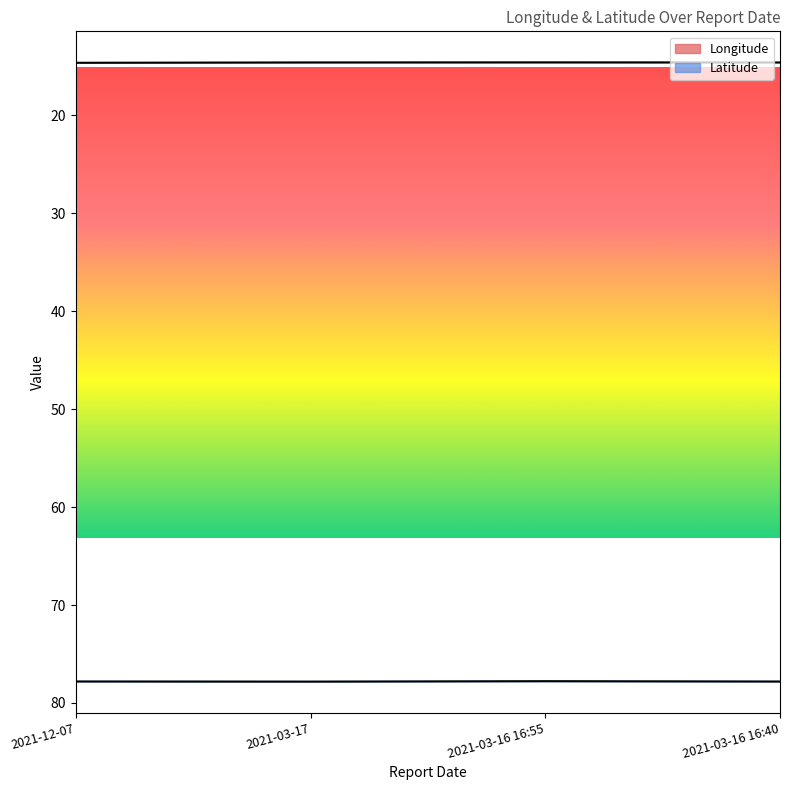

True or false: Latitude and Longitude intersect in this chart.

False